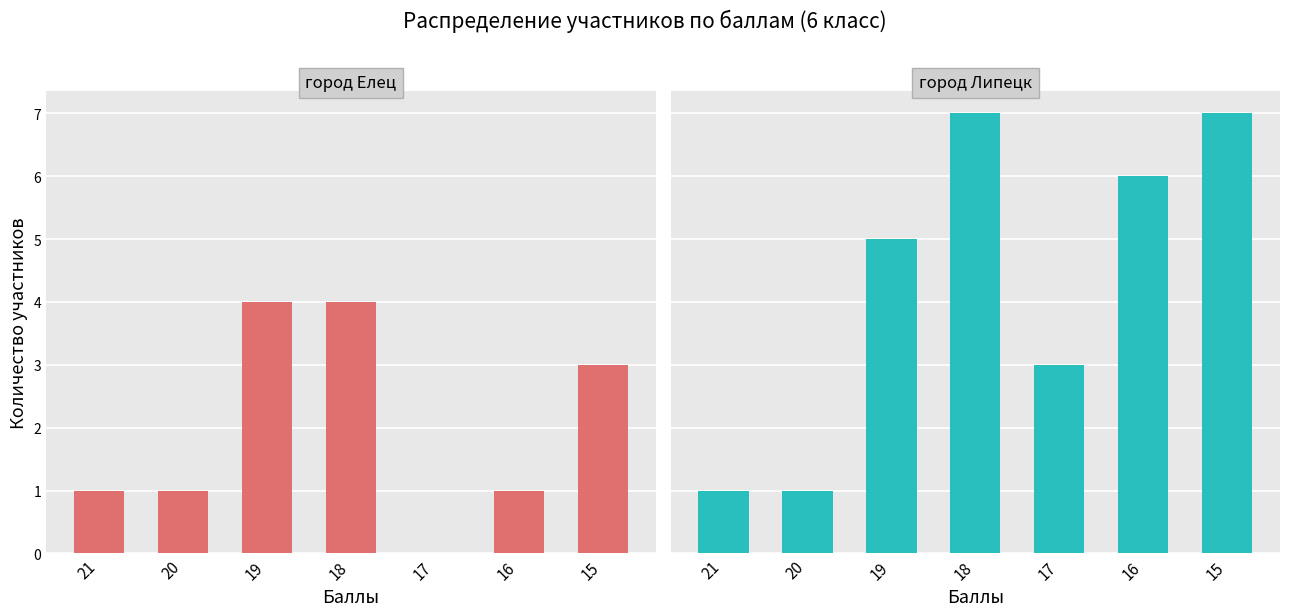

At which label does город Елец first exceed 1?

19